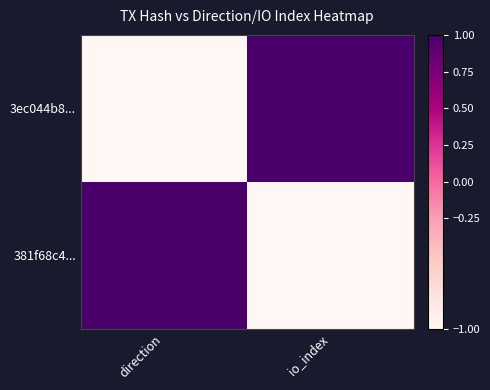

Count the number of data series in this chart.

2